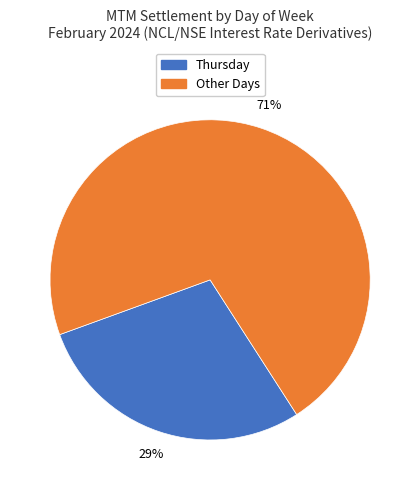

Do Thursday and Other Days together represent more than half of the pie?

Yes